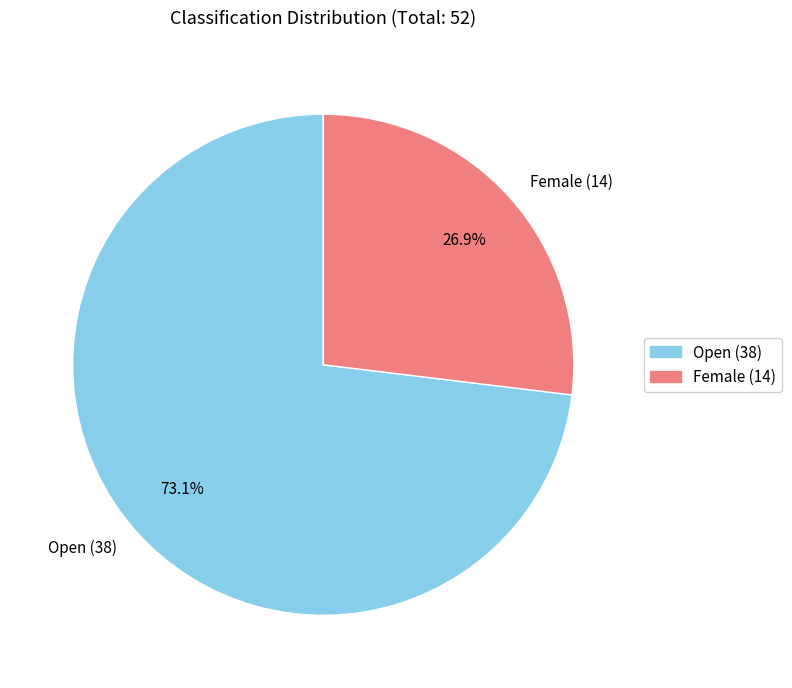

Which slice is the smallest?

Female (14)